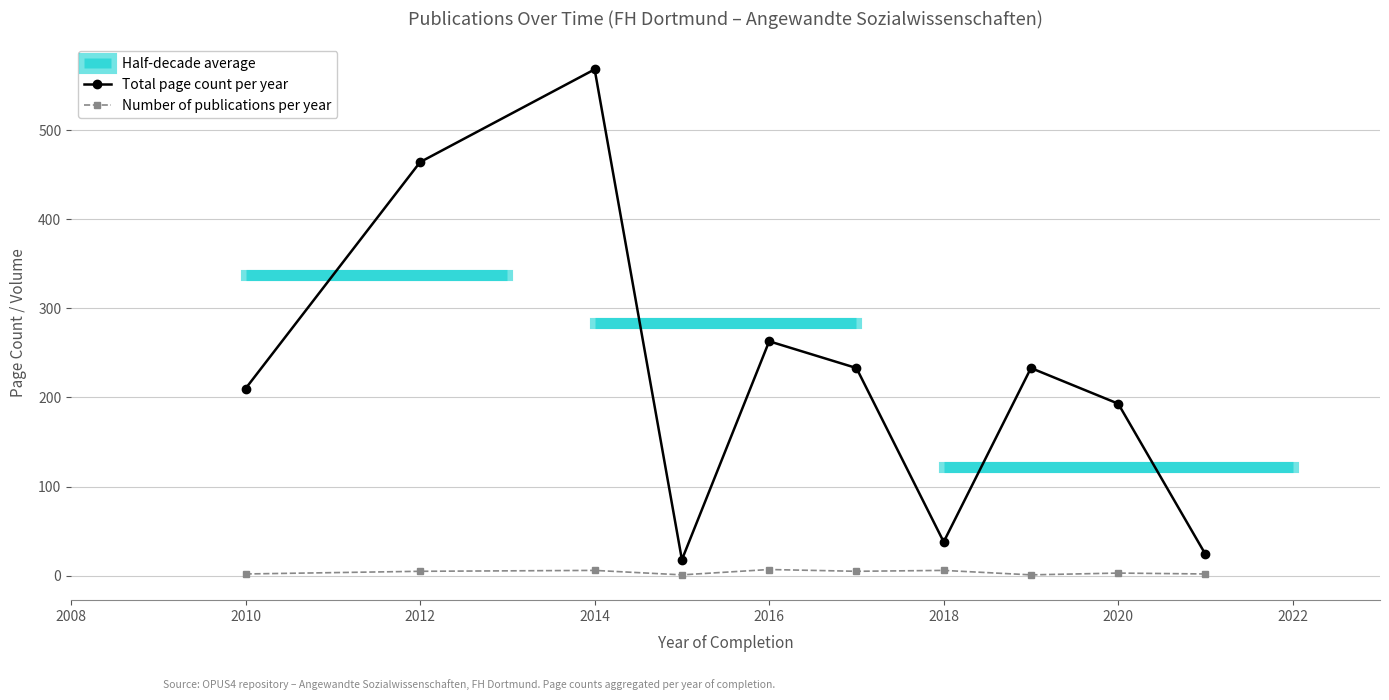

True or false: Total page count per year has a value of 38 at 2018.

True